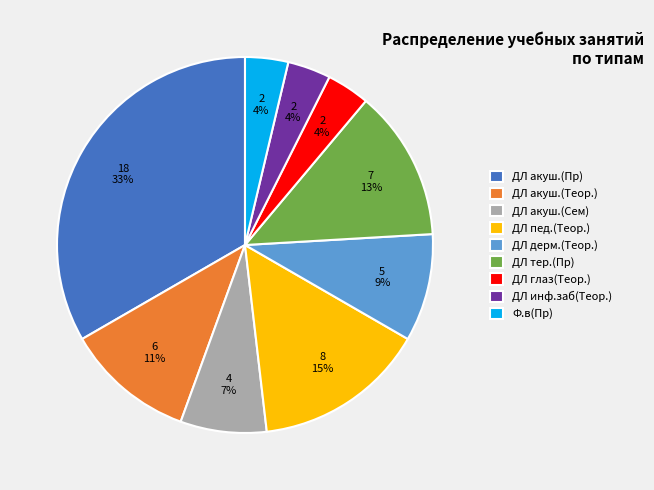

Which has a higher value, ДЛ акуш.(Теор.) or ДЛ пед.(Теор.)?

ДЛ пед.(Теор.)